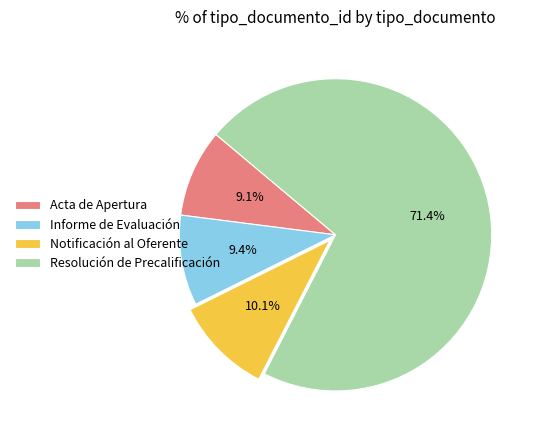

Does any single category account for the majority?

Yes